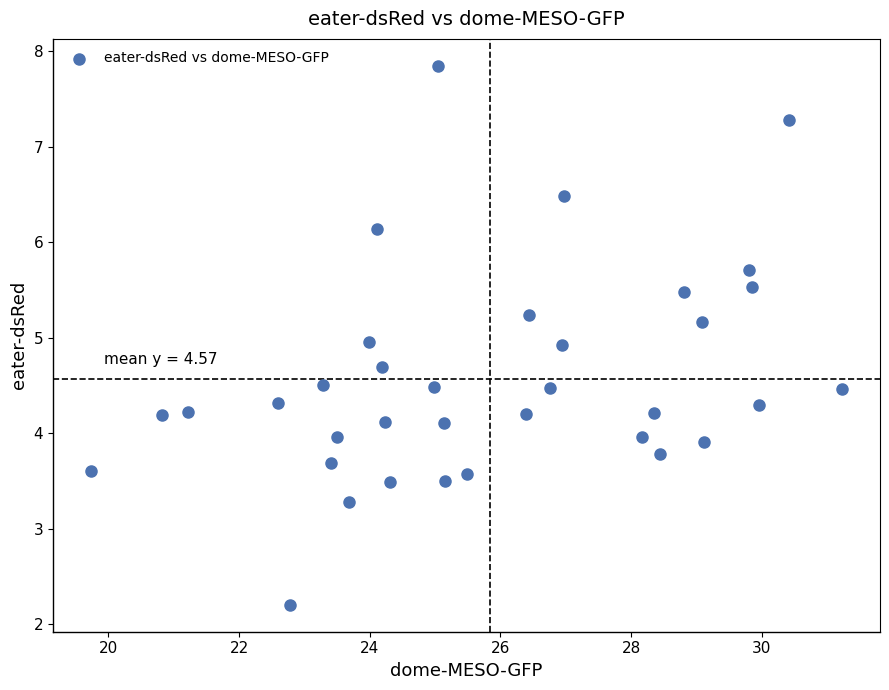

What is the range of Y values (max minus min)?

5.6